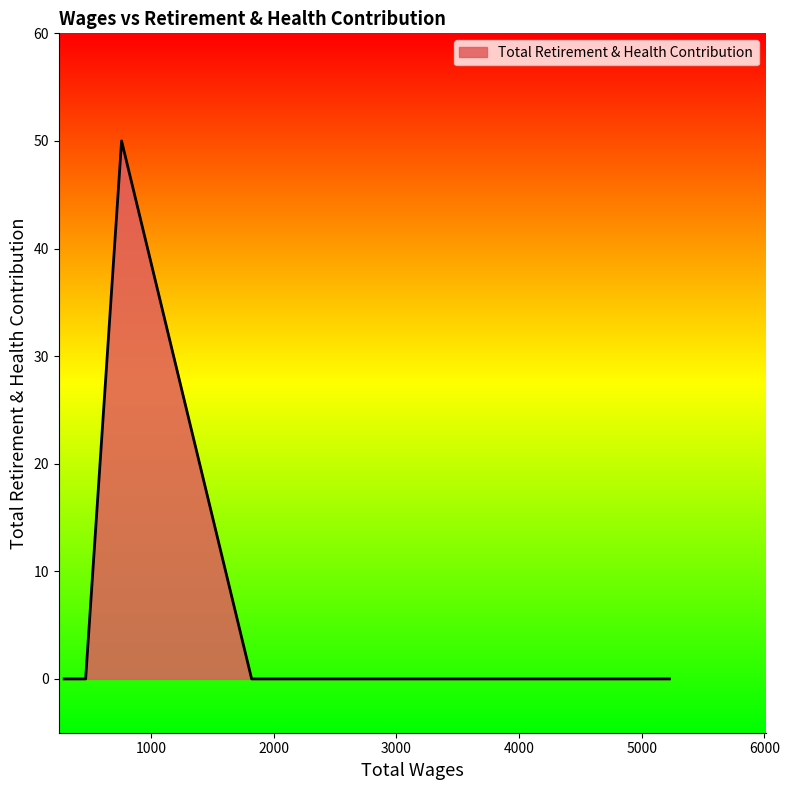

True or false: the data has more than 1 interior local peaks.

False